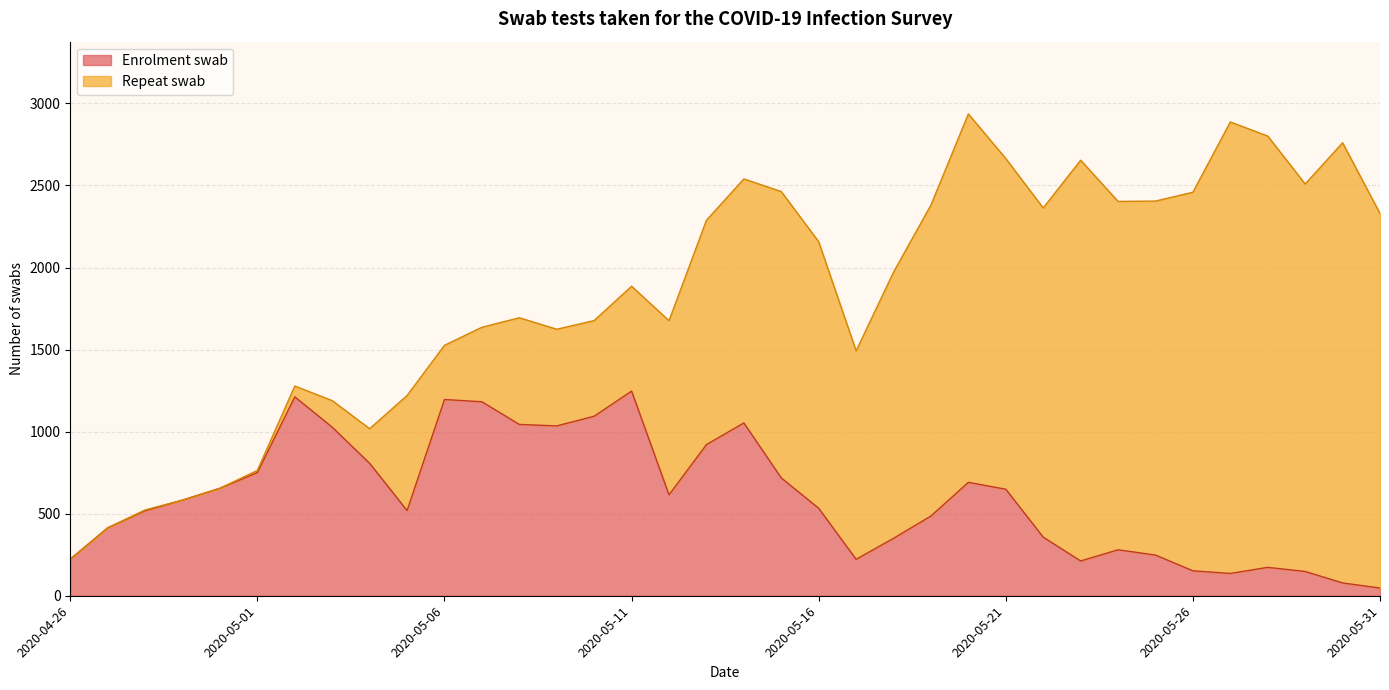

How many data points are above 583?

17